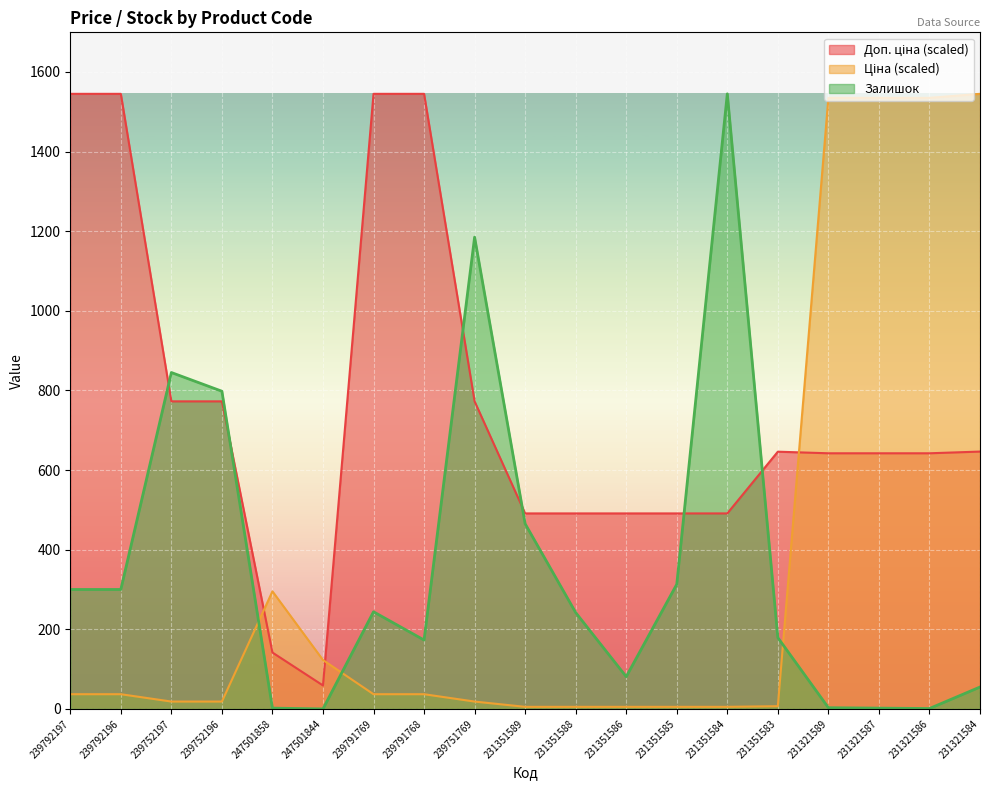

What is the total value across all series at 247501858?

439.0